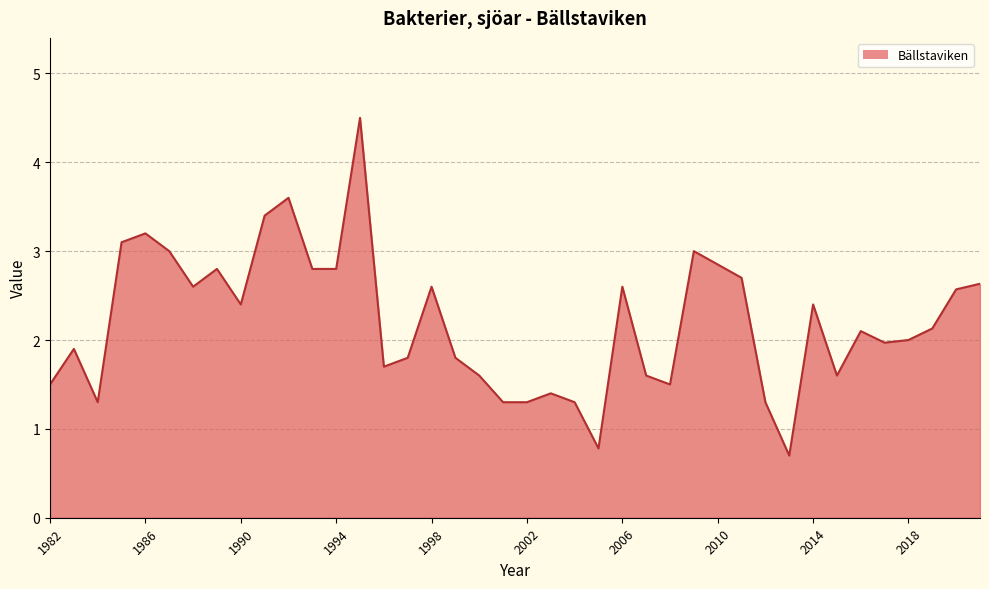

What is the greatest value displayed?

4.5